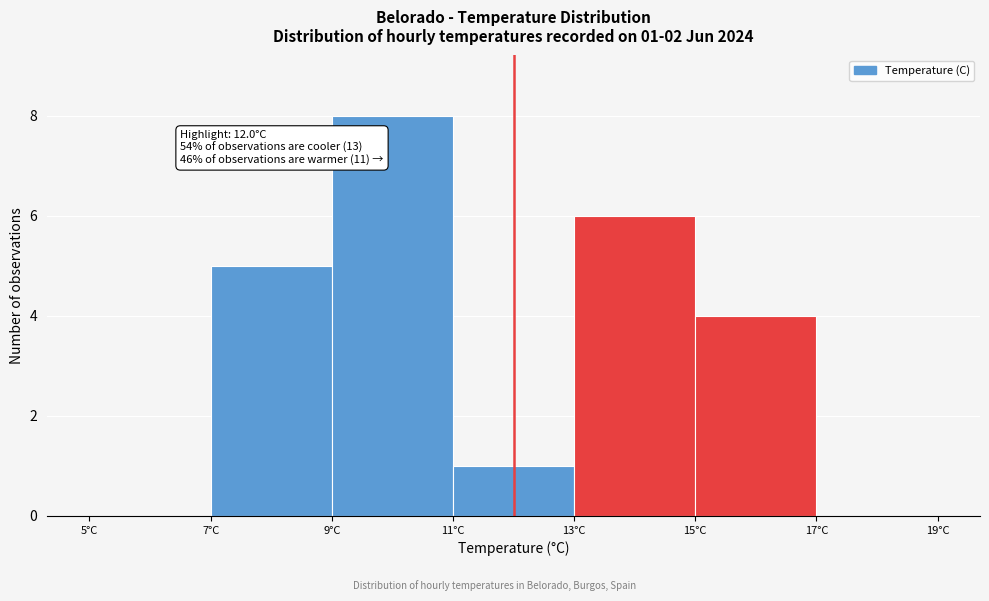

Which range on the x-axis has the tallest bar?

9 to 11